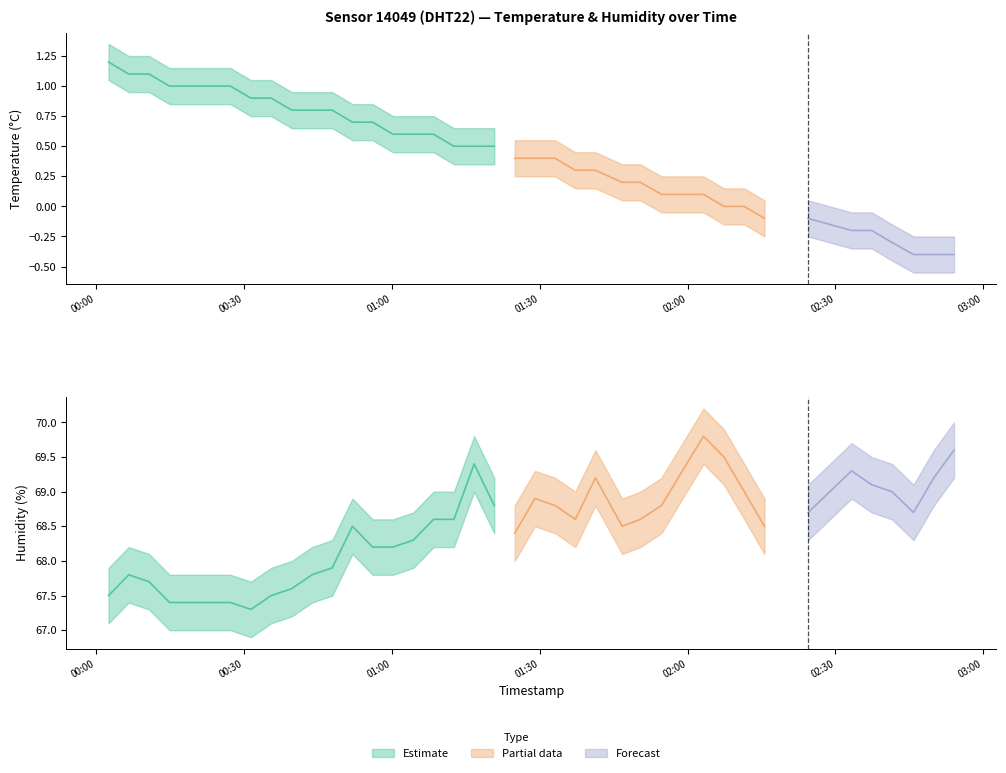

Which category has the highest value in the humidity series?

29